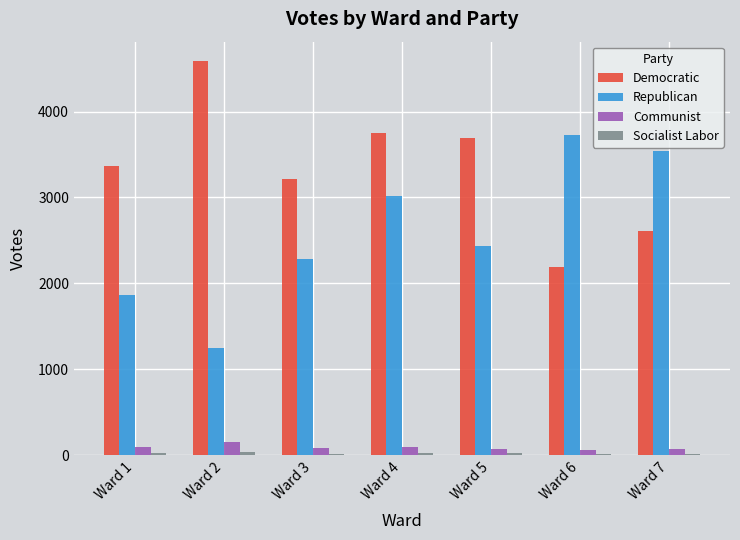

What is the difference between the maximum and minimum values in the Democratic series?

2392